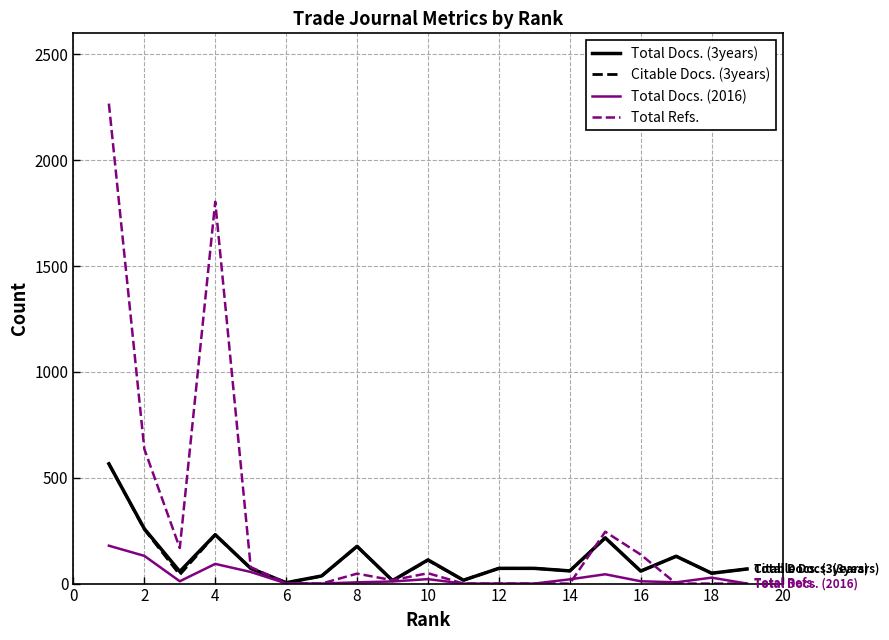

Which series has the widest spread of values?

Total Refs.